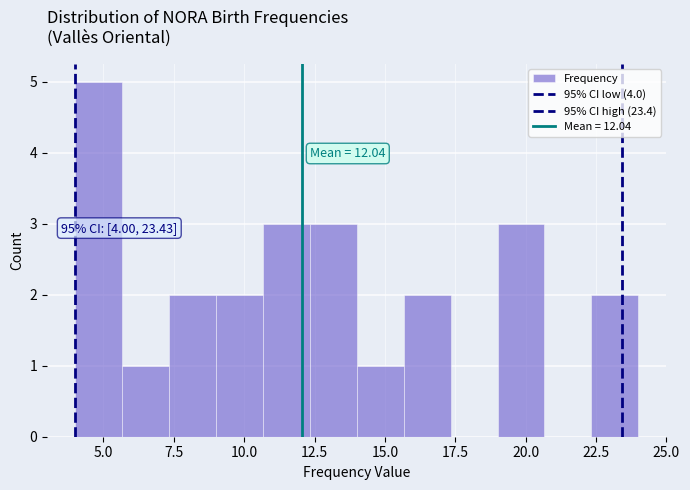

Read against the x-axis, roughly where is the centre of the tallest bar?

5.0